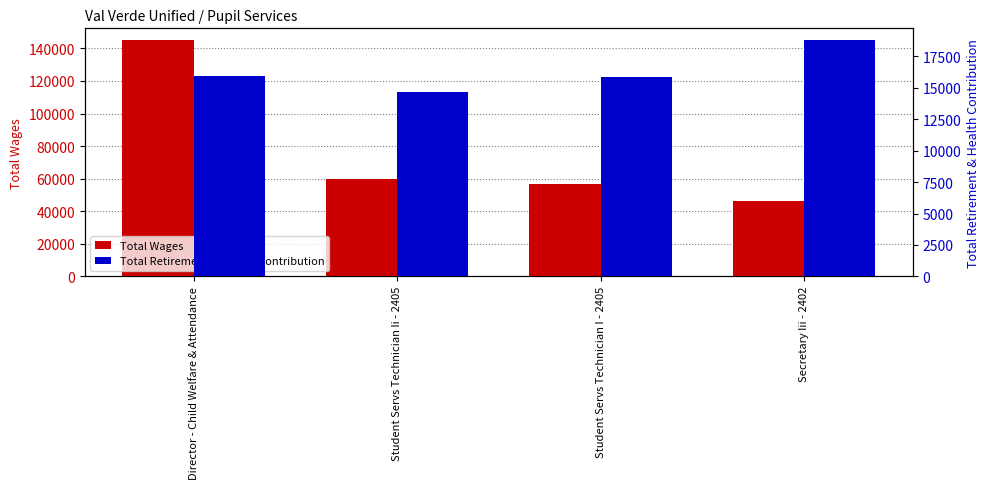

How many groups of bars are there?

4